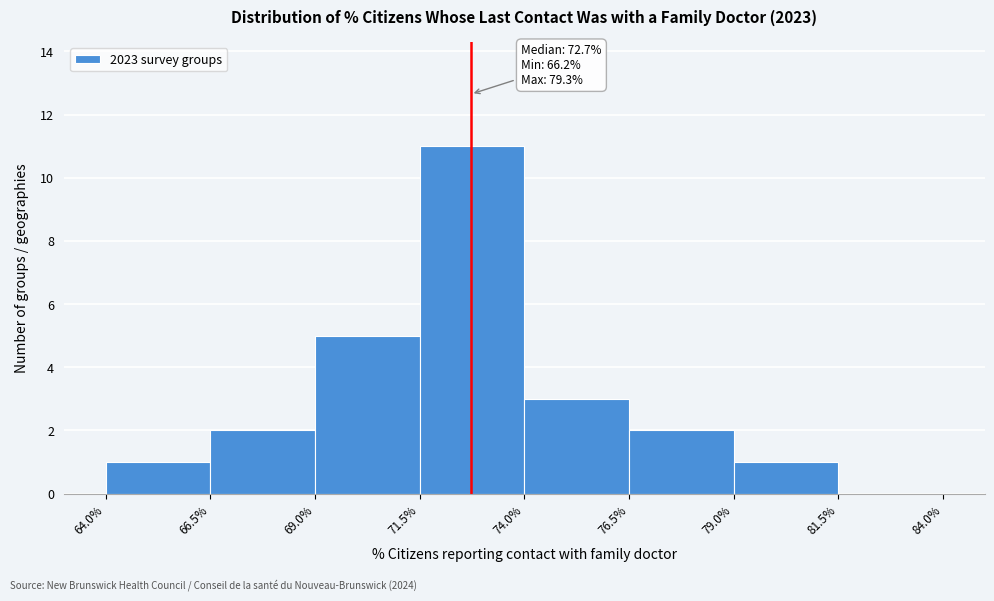

Over which range of the x-axis is the bar tallest?

71.5% to 74.0%